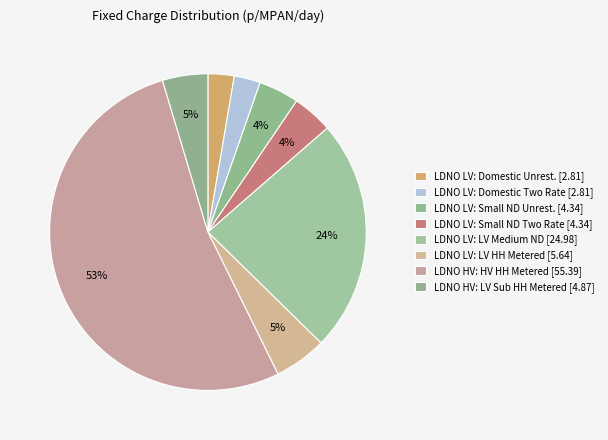

How many segments does this pie chart have?

8